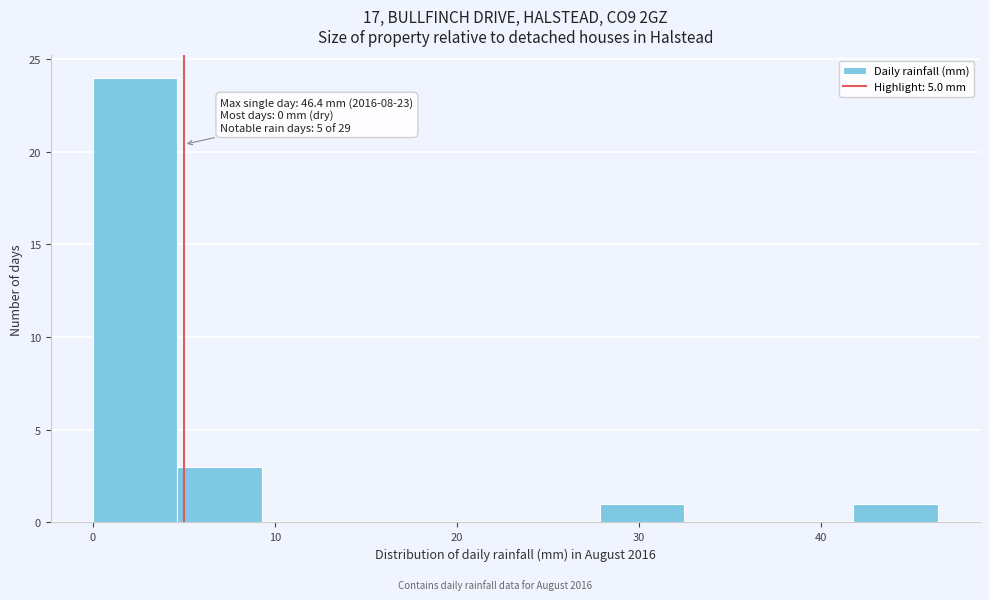

Which range on the x-axis has the tallest bar?

0 to 5